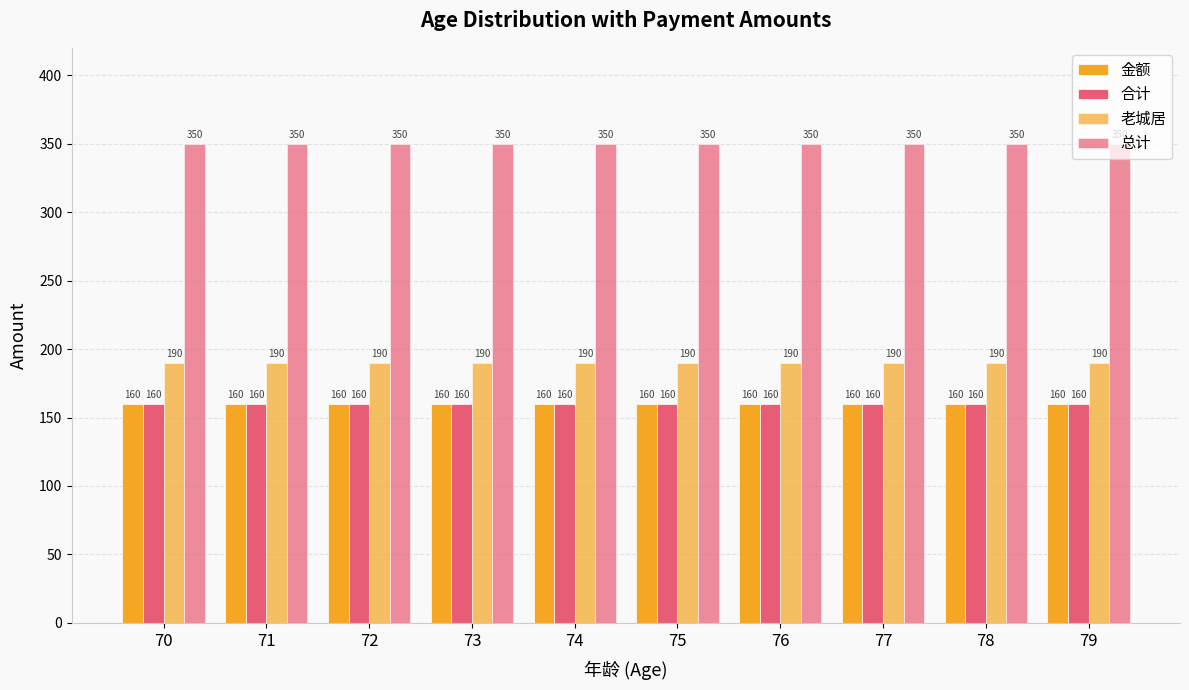

Between 70 and 74, which is larger?

70